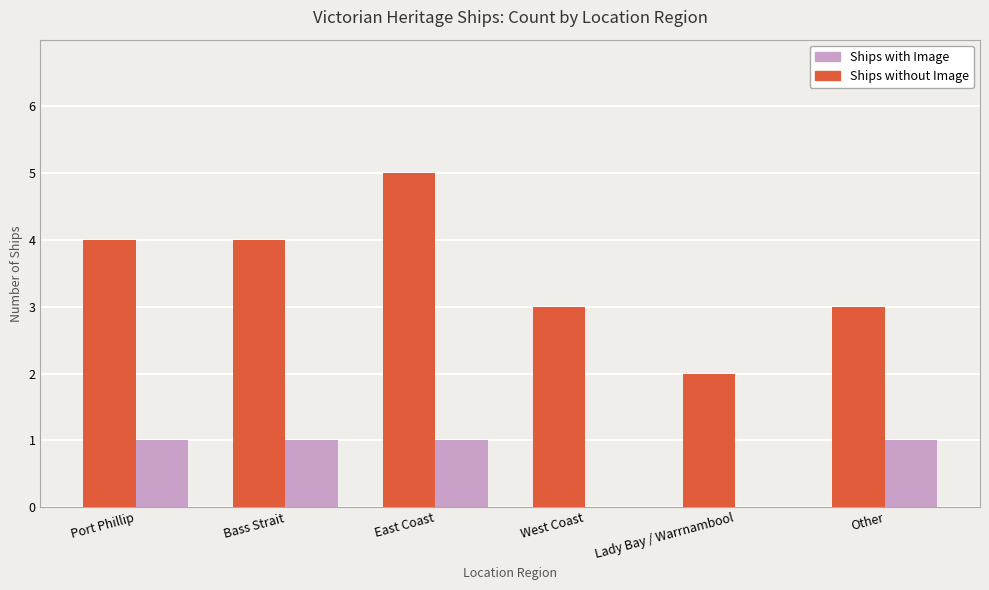

Read the Ships without Image value at Other.

3